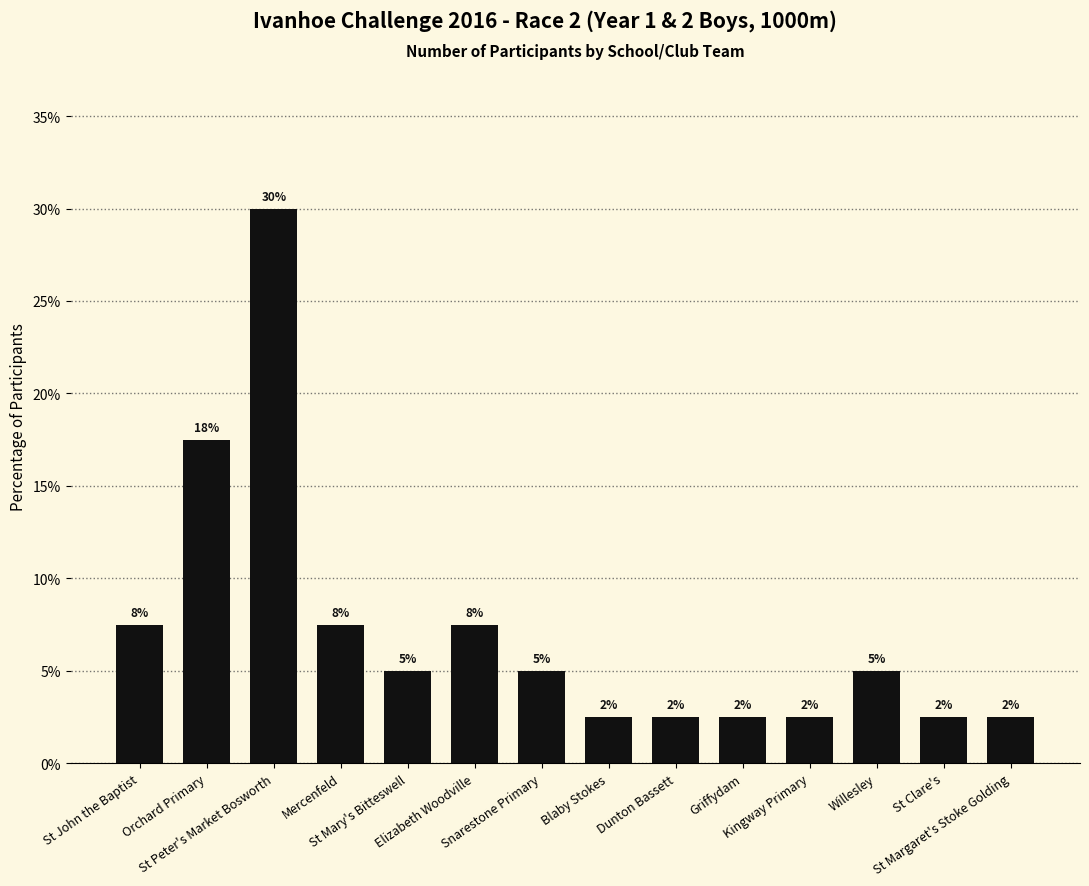

Does the chart contain any negative values?

No